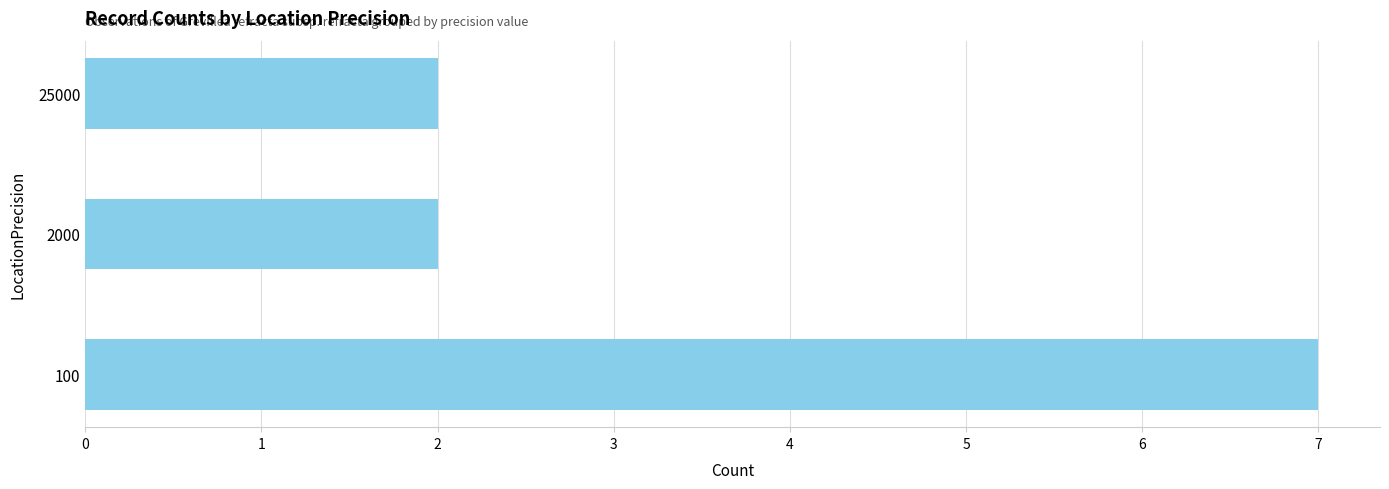

What is the minimum value shown in the chart?

2